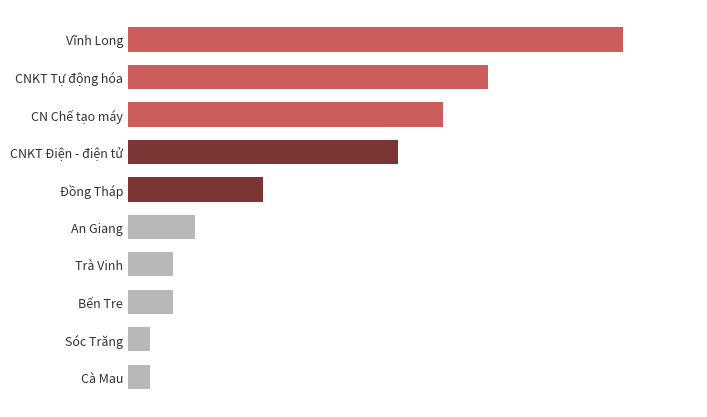

What is the difference between the maximum and minimum values?

21